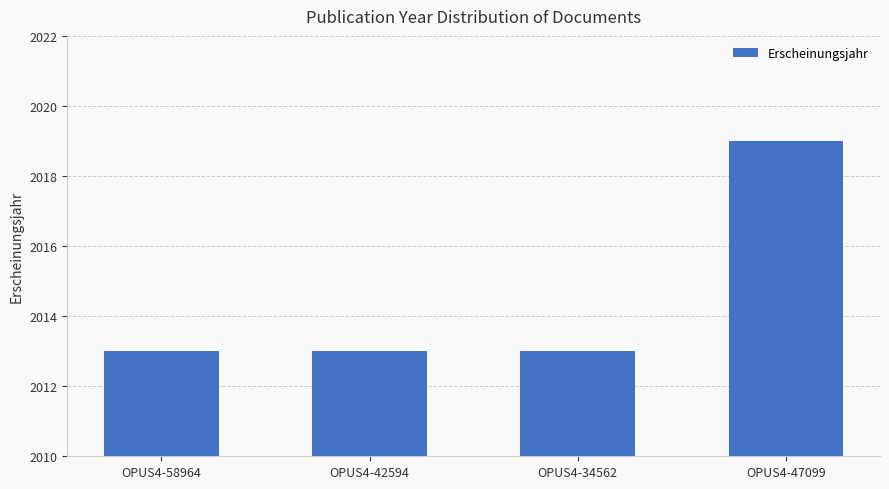

What is the value of the 2nd bar from the left?

2013